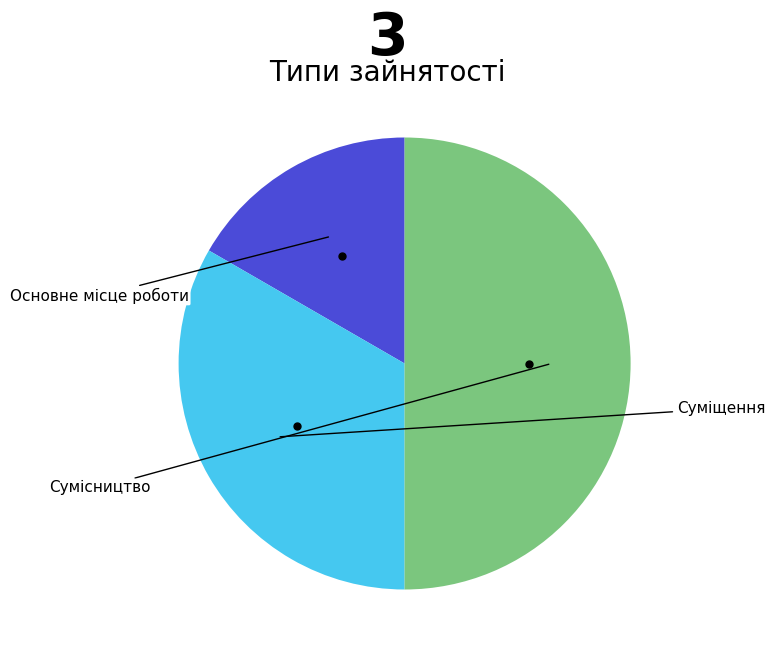

Which slice is the smallest?

Основне місце роботи